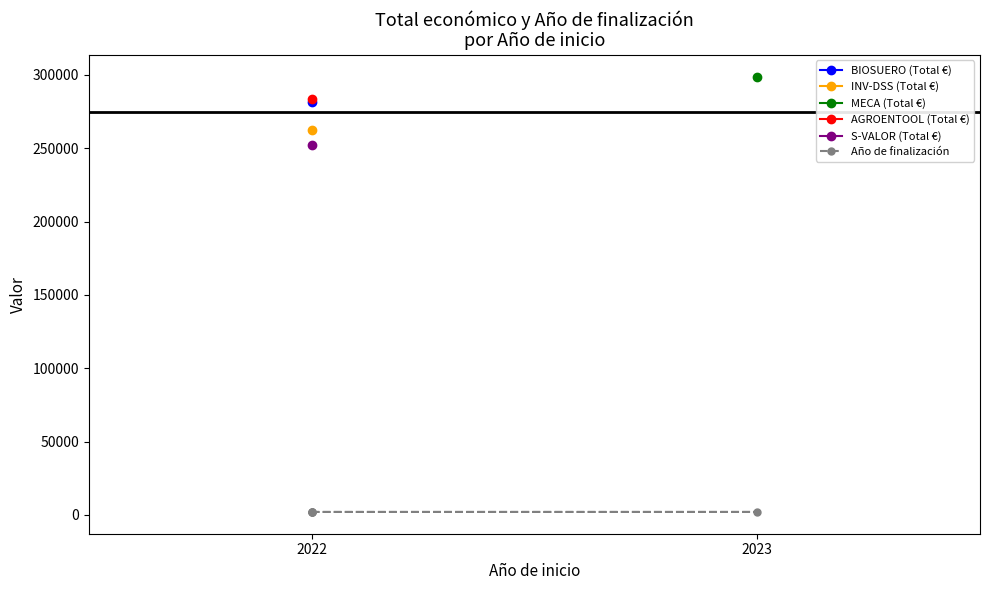

What is the difference between the maximum and minimum values?

2